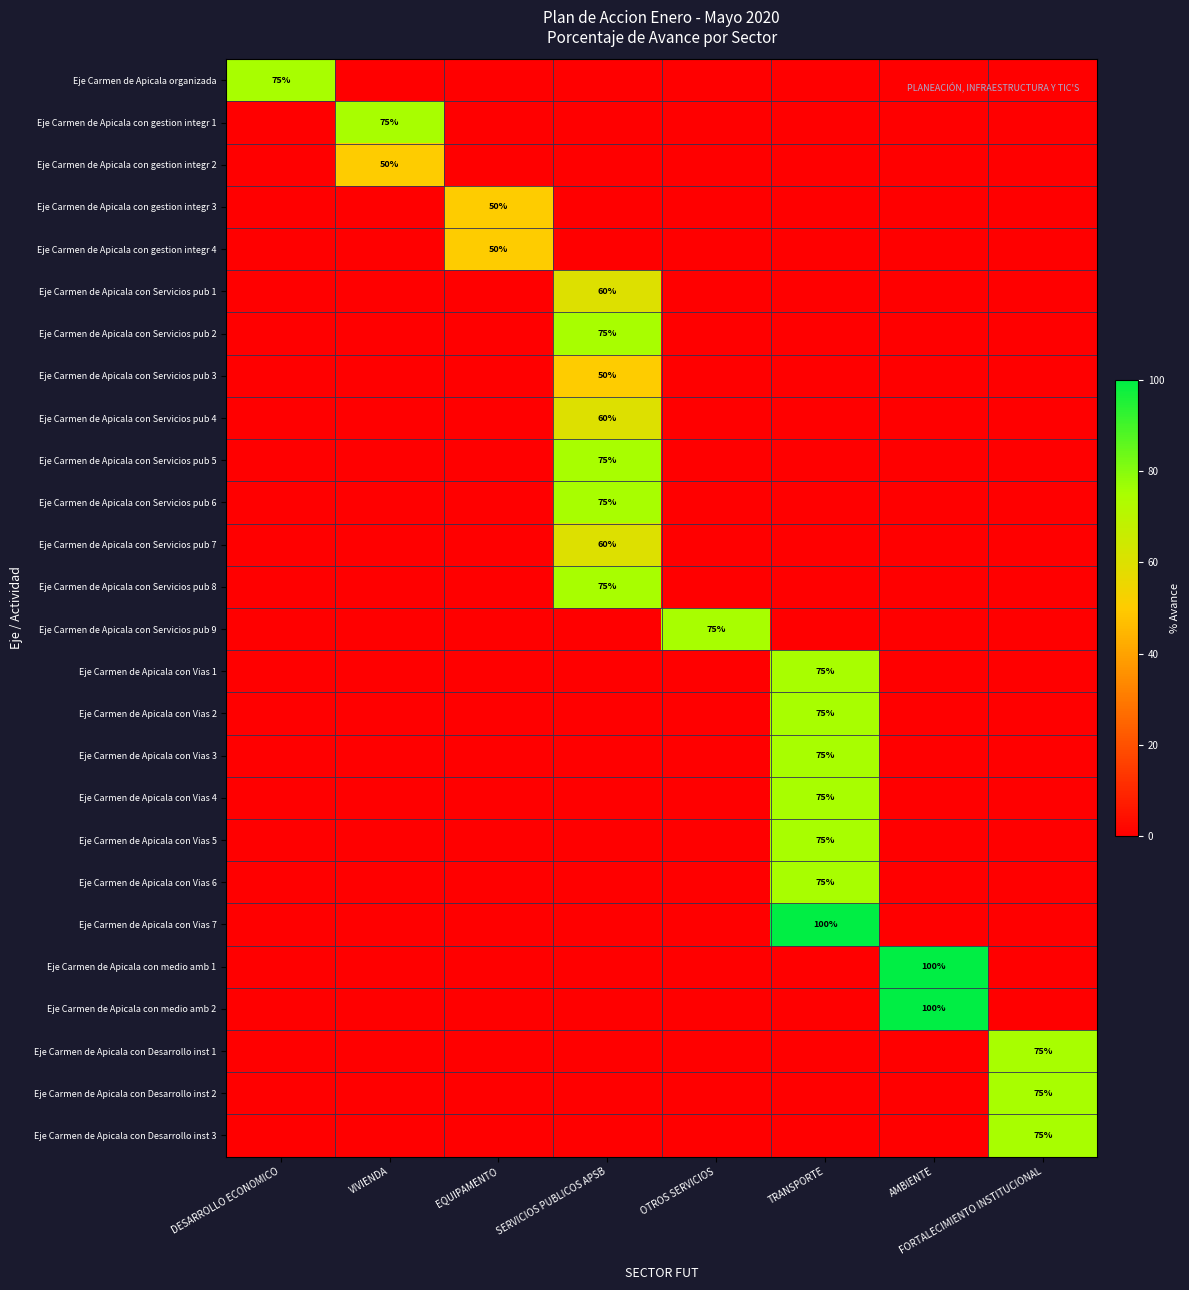

What is the average value of the Eje Carmen de Apicala con Vias 1 series?

9